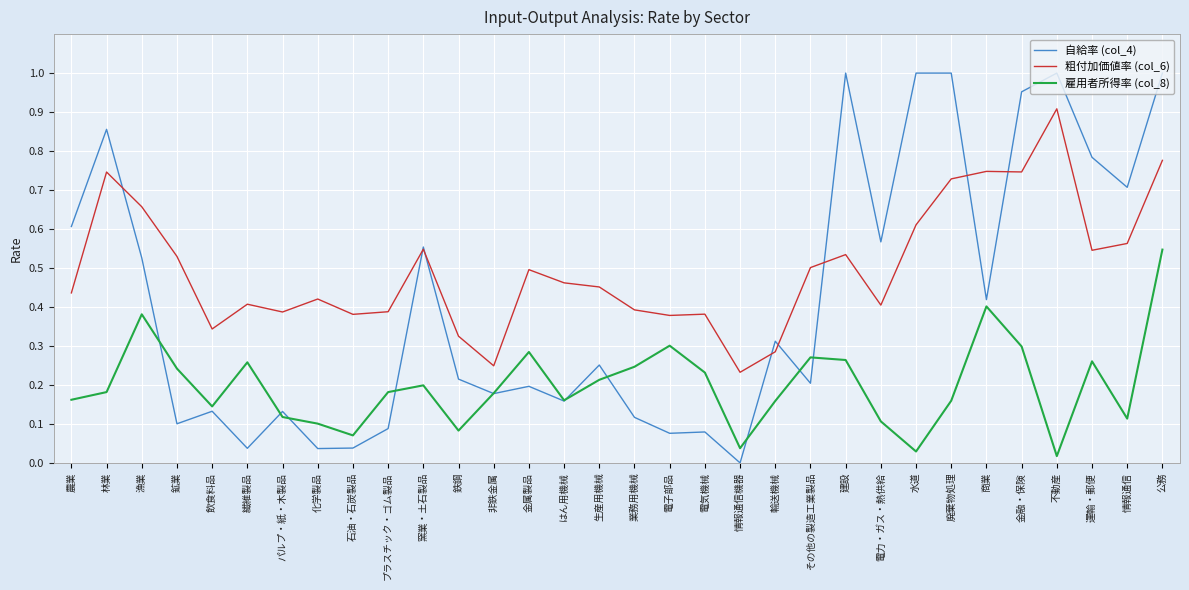

At which category is the sum across all series the highest?

公務